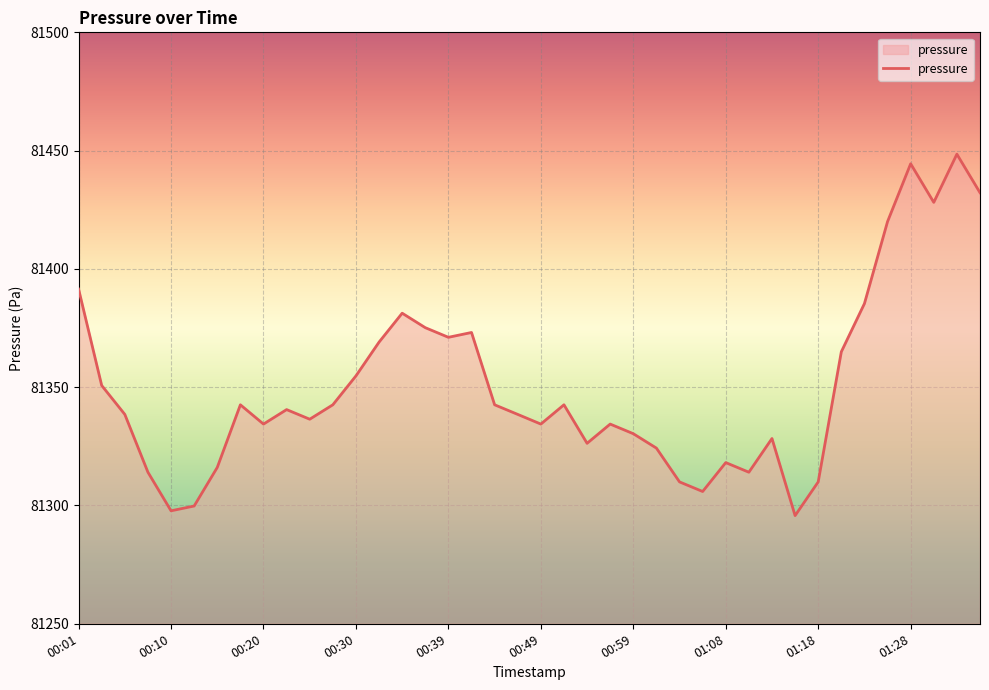

What is the smallest value displayed?

81295.7